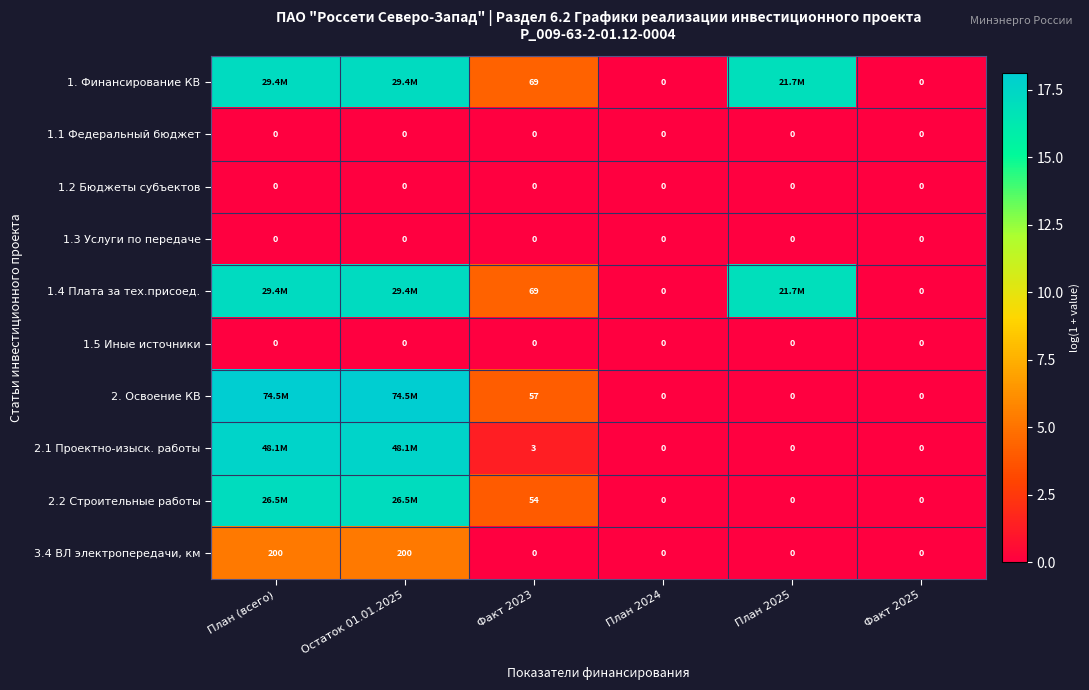

Is the value of 1. Финансирование КВ at Факт 2023 greater than the value of 1.5 Иные источники at Факт 2023?

Yes